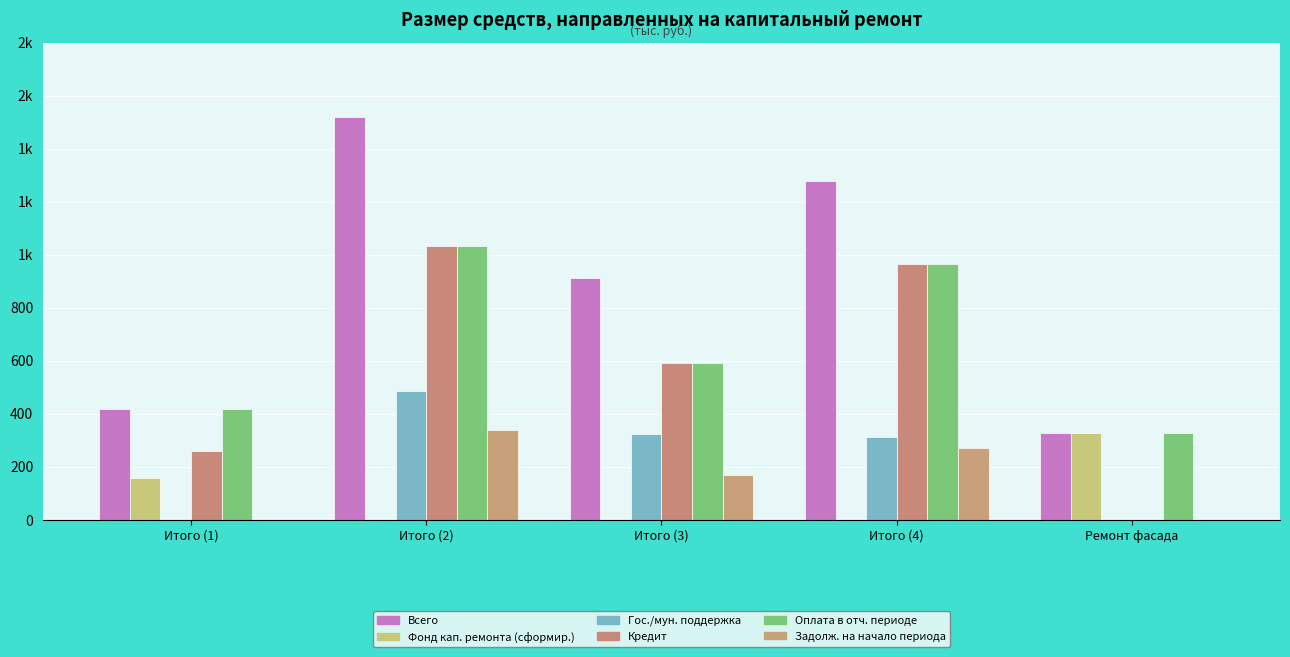

Does the chart contain stacked bars?

No